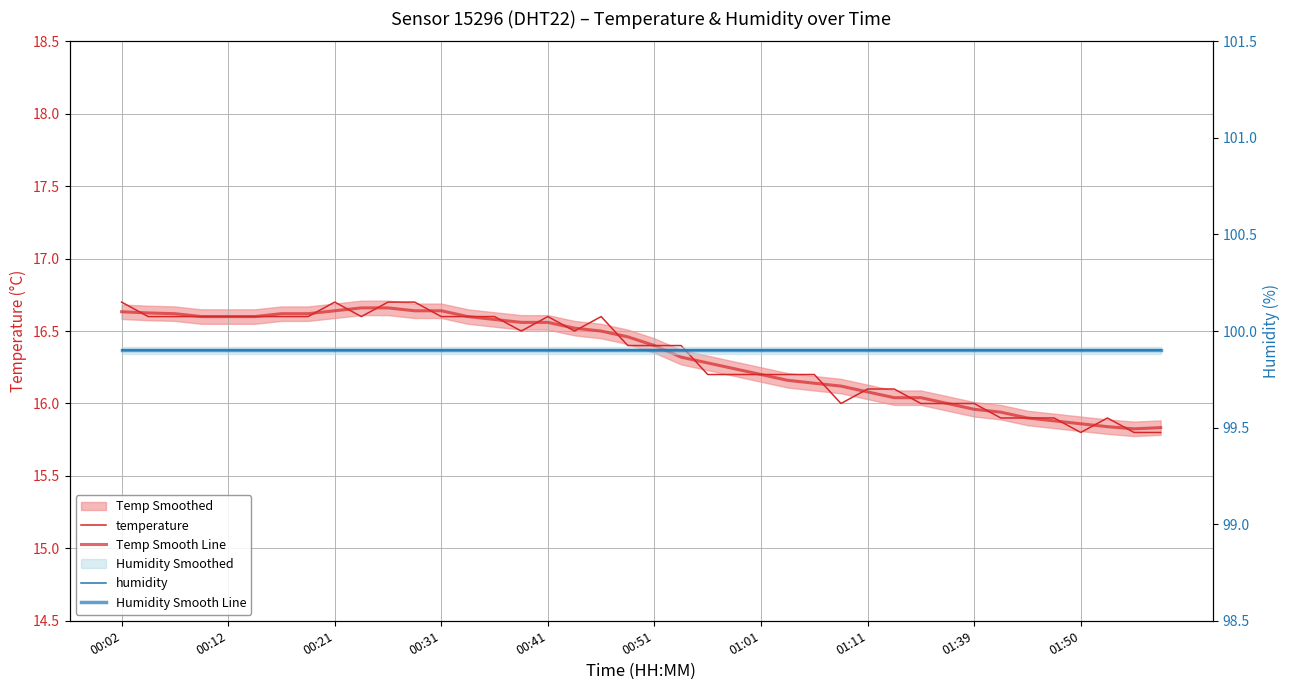

What is the difference between the highest and lowest values at 00:31?

83.3